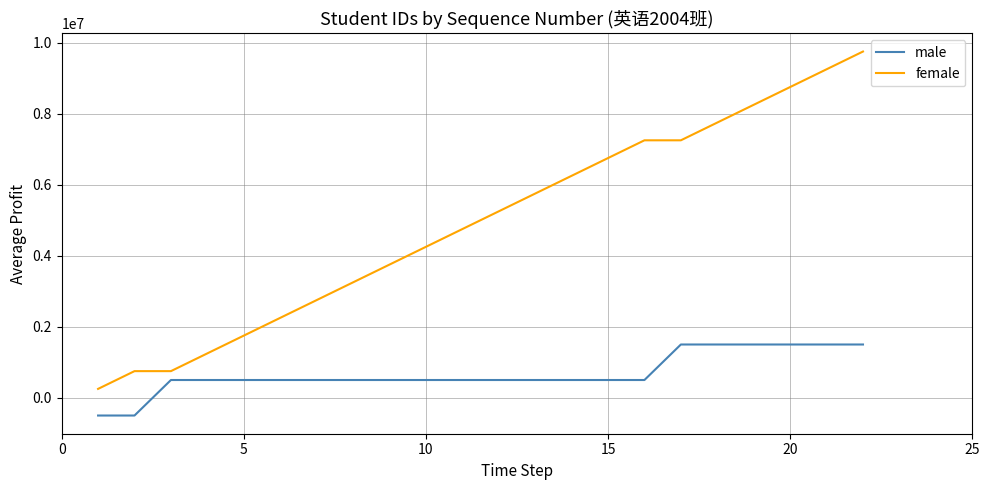

What are all the series names shown in the legend?

male, female